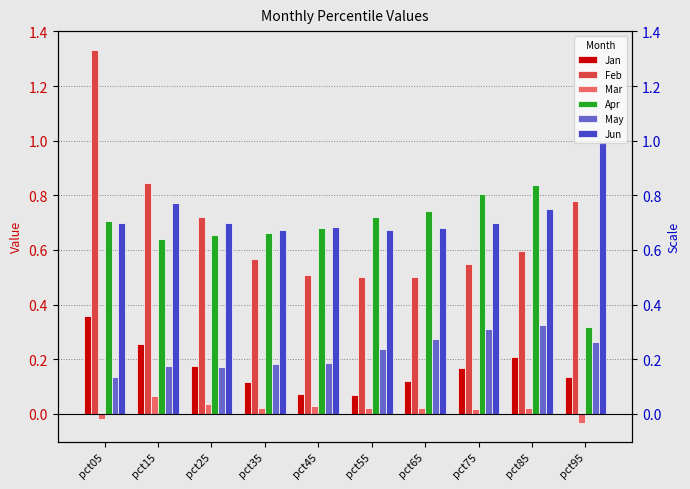

At which label does Jun reach its peak?

pct95